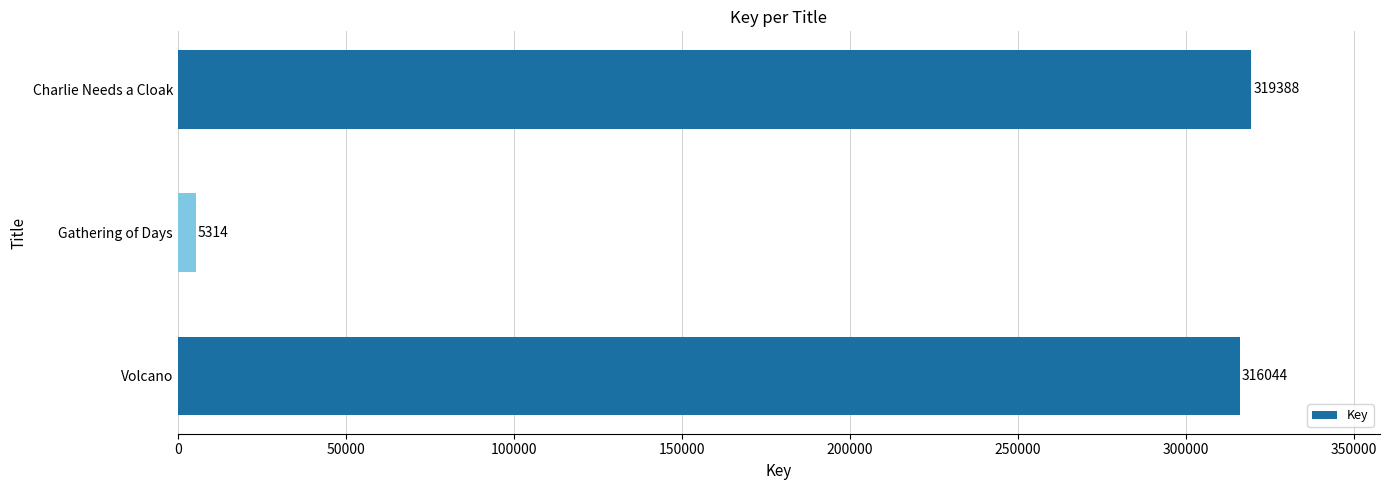

List the labels in order of value, largest first.

Charlie Needs a Cloak, Volcano, Gathering of Days